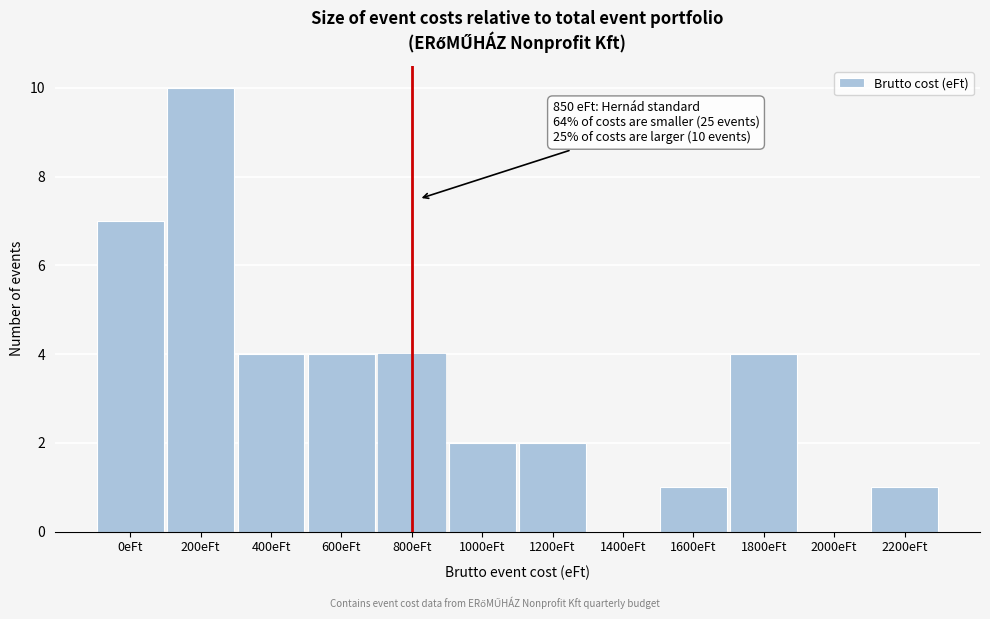

Reading left to right, transcribe all the data shown in this chart.

0eFt=7	200eFt=10	400eFt=4	600eFt=4	800eFt=4	1000eFt=2	1200eFt=2	1400eFt=0	1600eFt=1	1800eFt=4	2000eFt=0	2200eFt=1